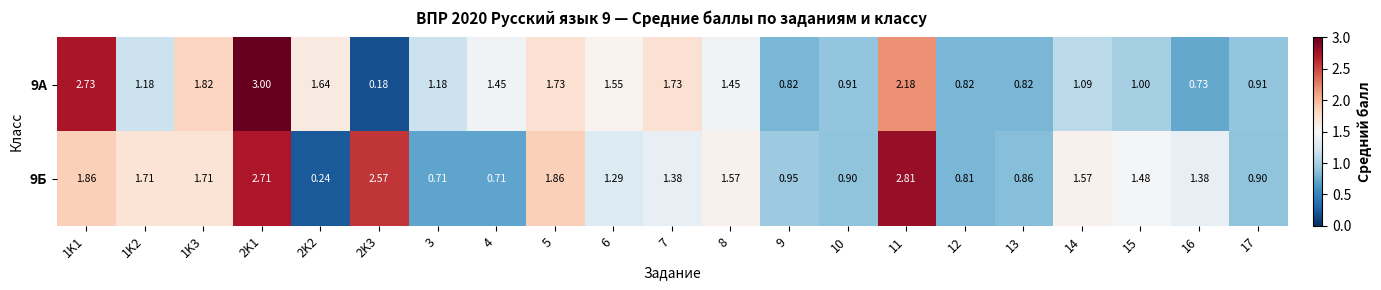

Is the value of 9А at 6 greater than the value of 9Б at 14?

No